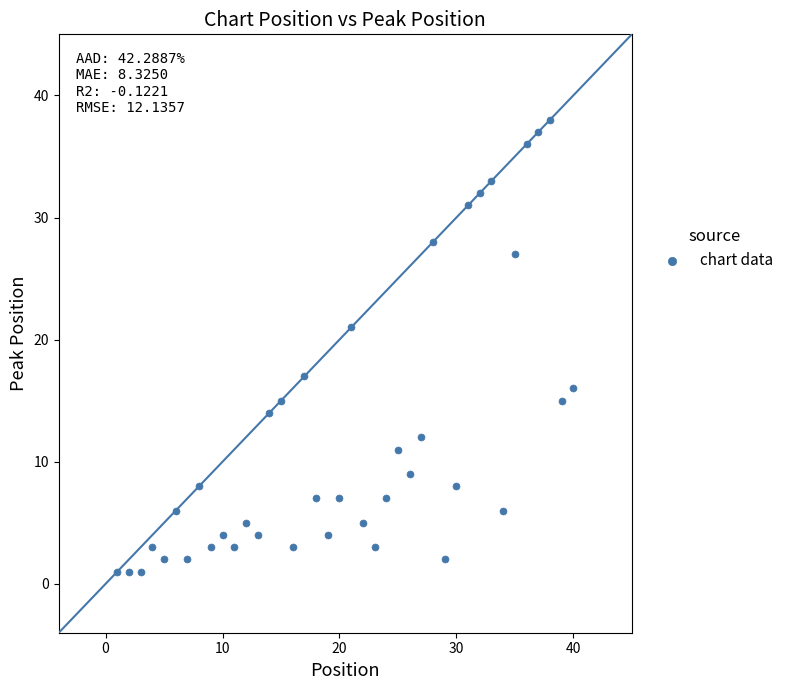

What is the range of Y values (max minus min)?

37